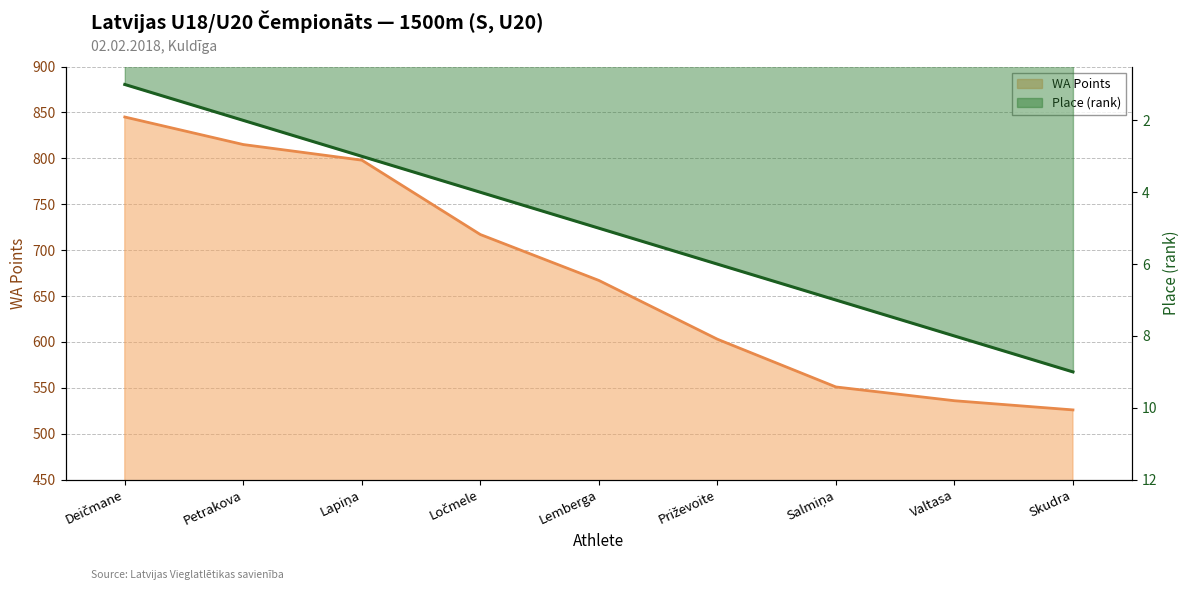

What is the minimum value shown in the chart?

1